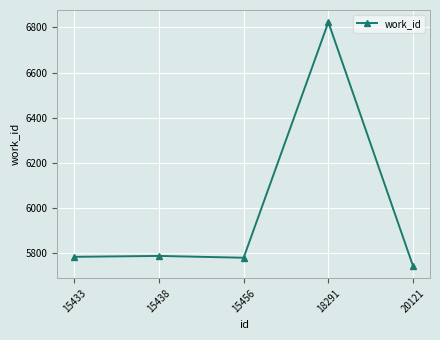

How many data points does each series have?

5